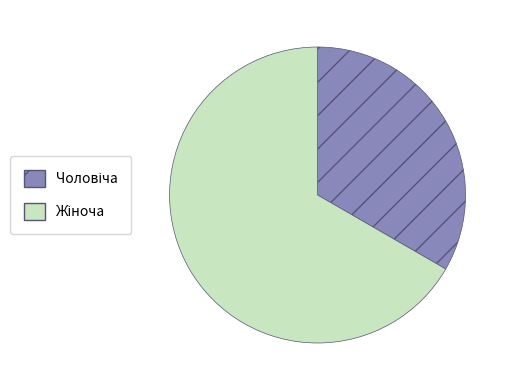

Is there any slice that represents more than half of the pie?

Yes